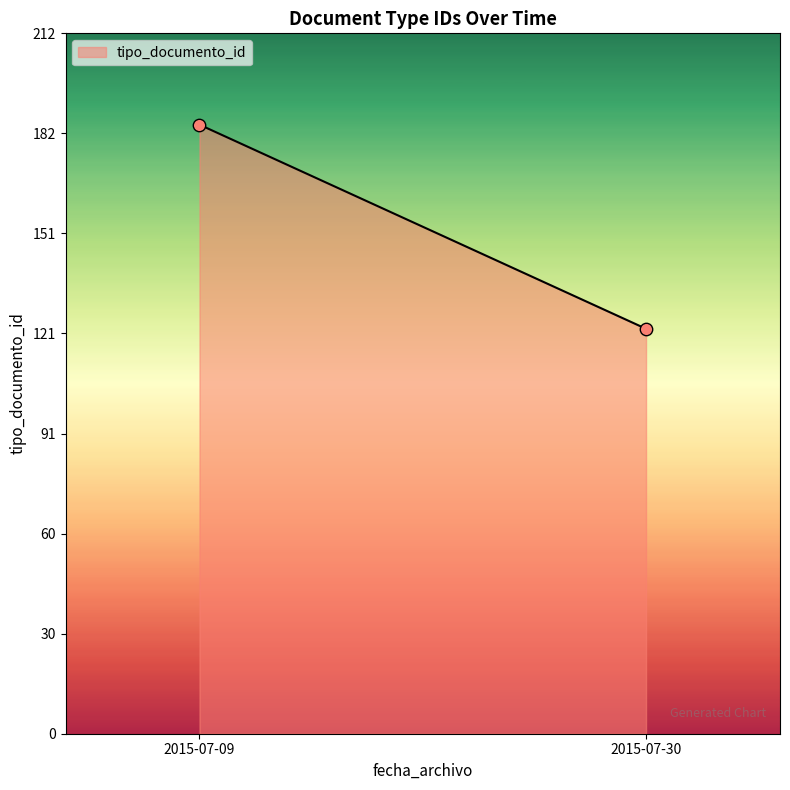

What is the average Y value?

154